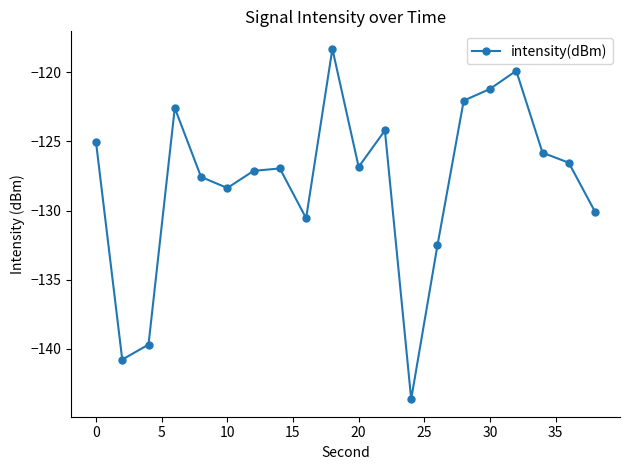

How many points are higher than both their immediate neighbors (excluding endpoints)?

5